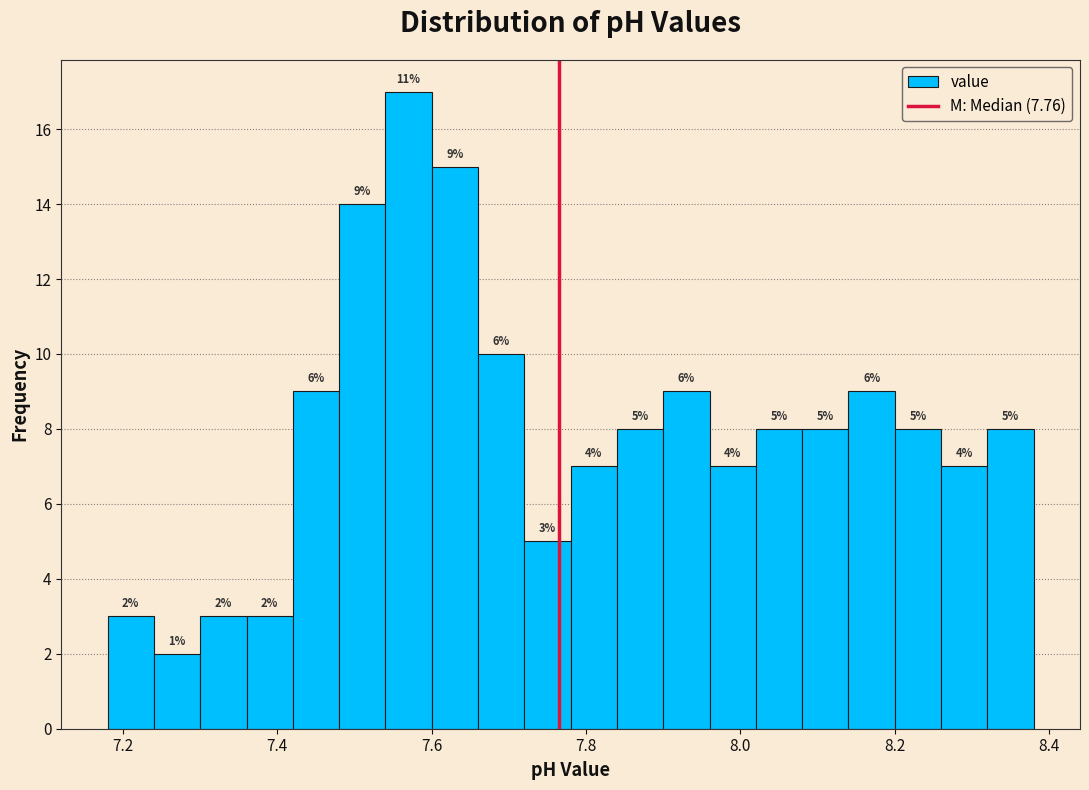

Read against the x-axis, roughly where is the centre of the tallest bar?

7.58